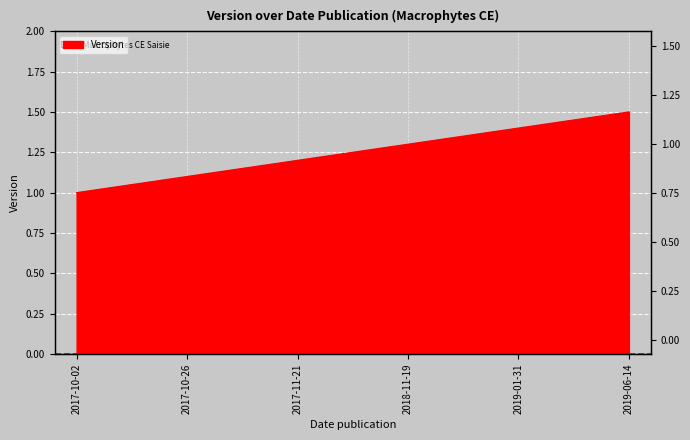

Which has a higher value, 2019-06-14 or 2018-11-19?

2019-06-14